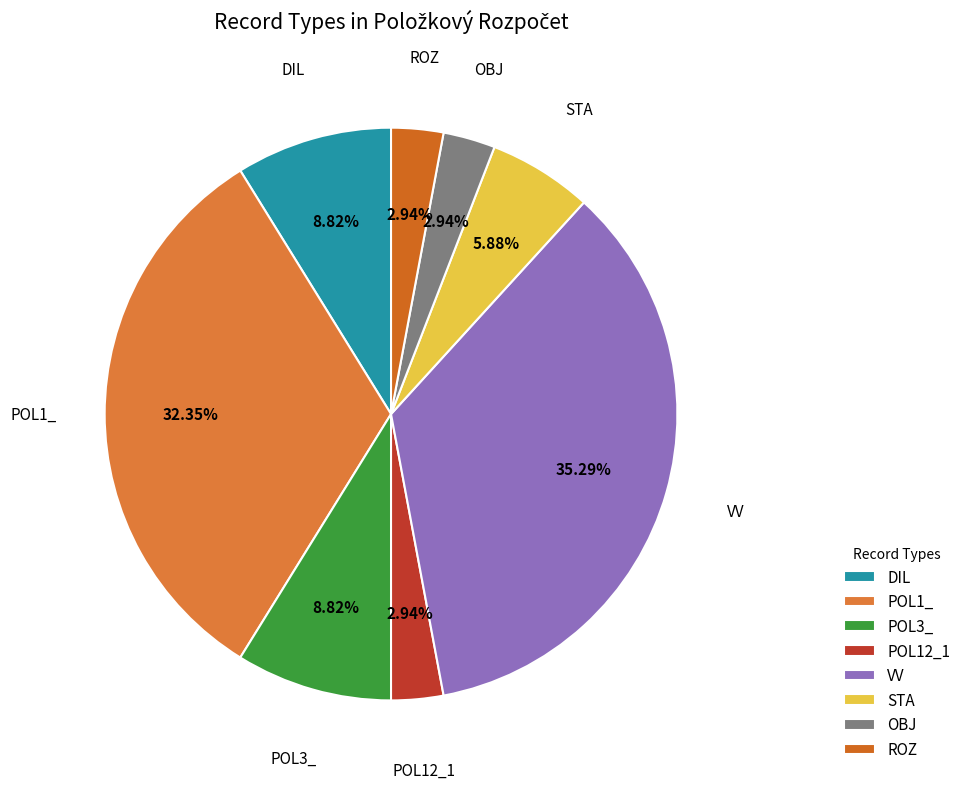

Which has a higher value, DIL or OBJ?

DIL